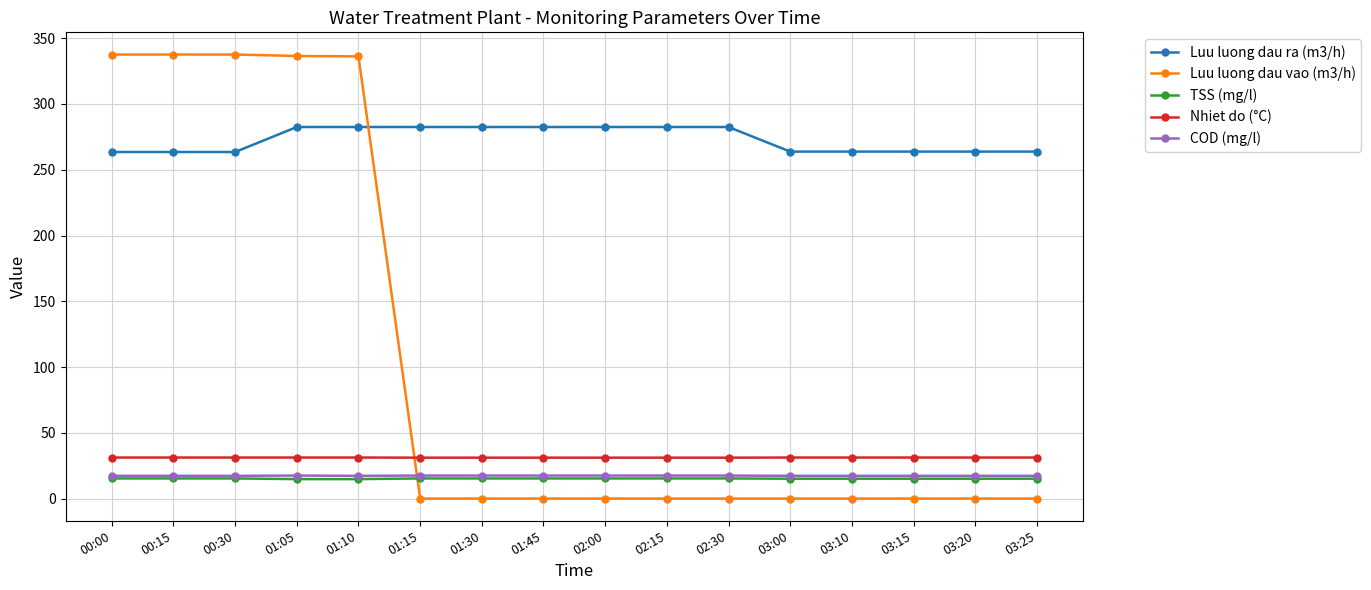

True or false: Nhiet do (°C) and Luu luong dau ra (m3/h) intersect in this chart.

False